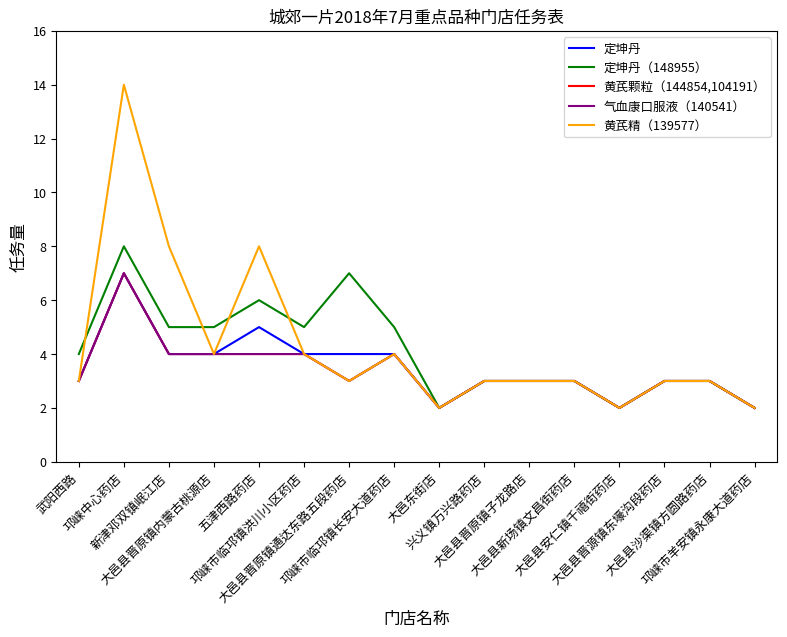

Which series has the largest total across all categories?

黄芪精（139577）